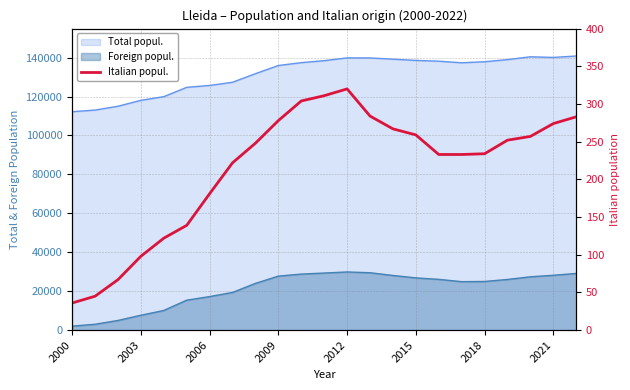

What value does the data have at 17, to the nearest 10?

230